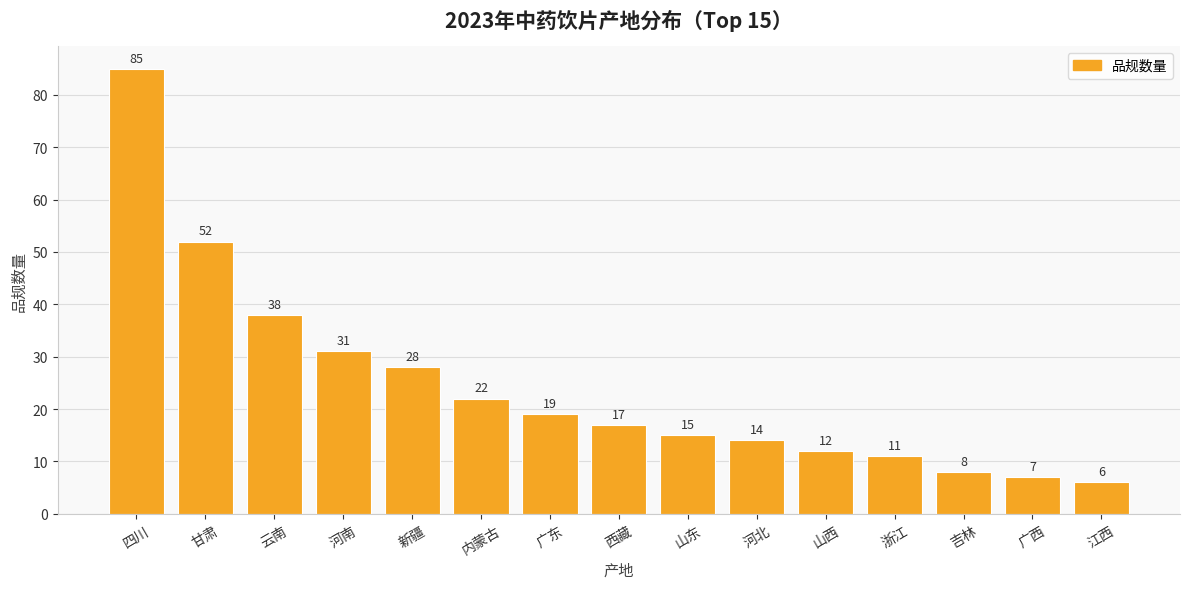

What is the minimum value shown in the chart?

6